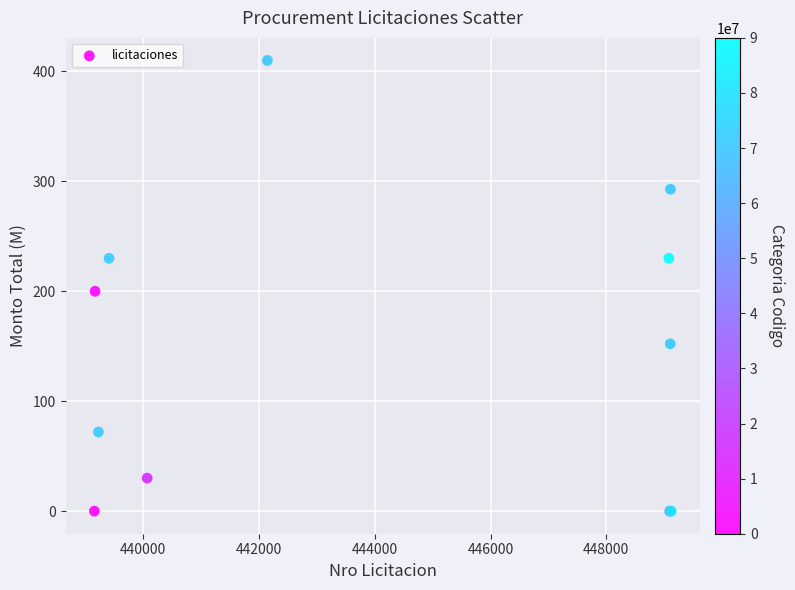

What Y value in the scatter plot is closest to 205?

200.0